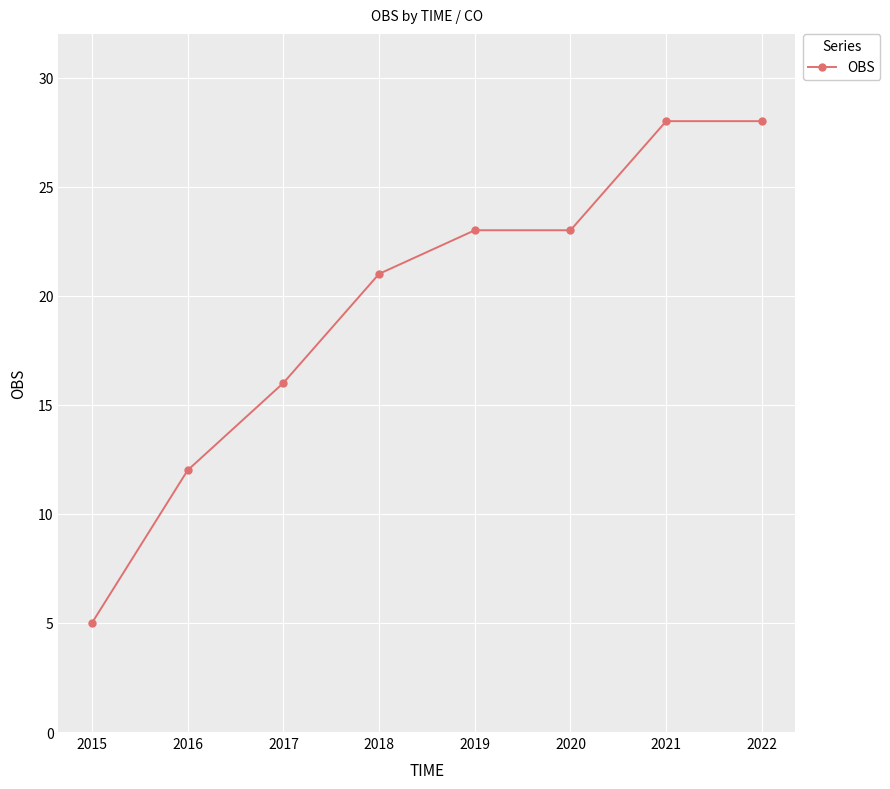

Which has a higher value, 2018 or 2019?

2019